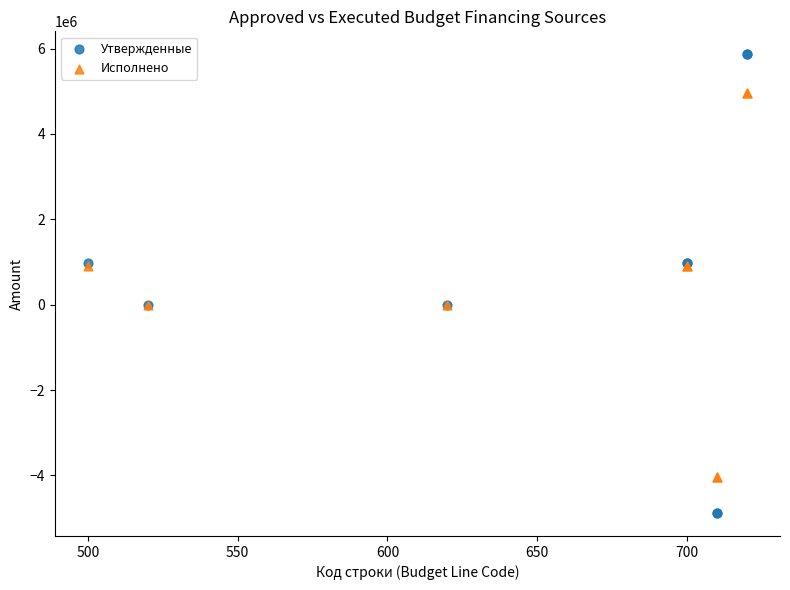

Which series contains the highest Y value?

Утвержденные